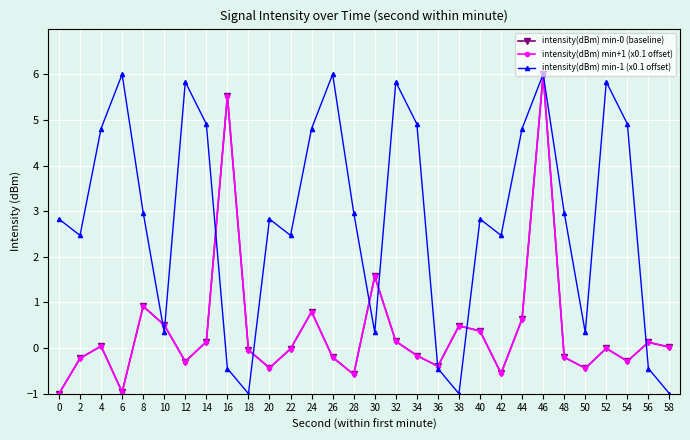

Is this an area chart (filled region under the line)?

No